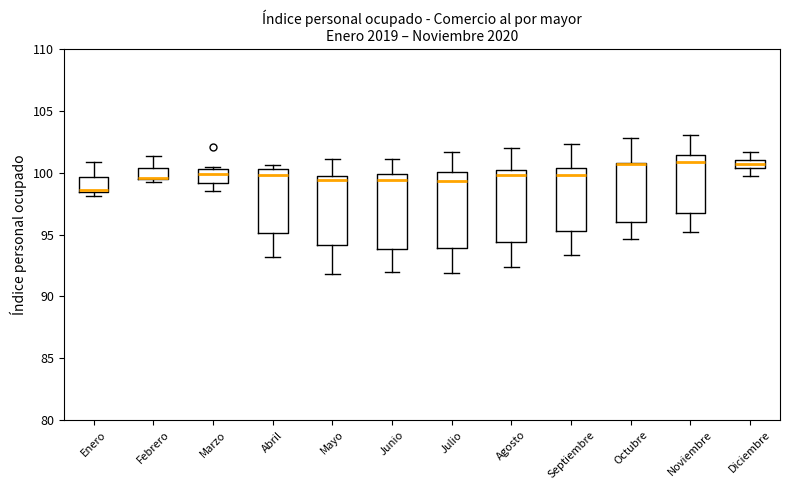

Where is the upper edge of the box for Diciembre on the y-axis? The values are not printed on the chart, so give them approximately, as read against the axis.

101.0